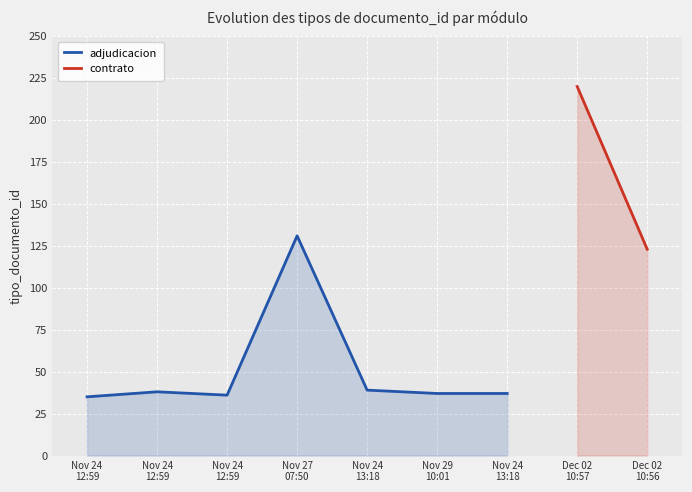

What is the label of the 7th point from the right?

Nov 24
12:59